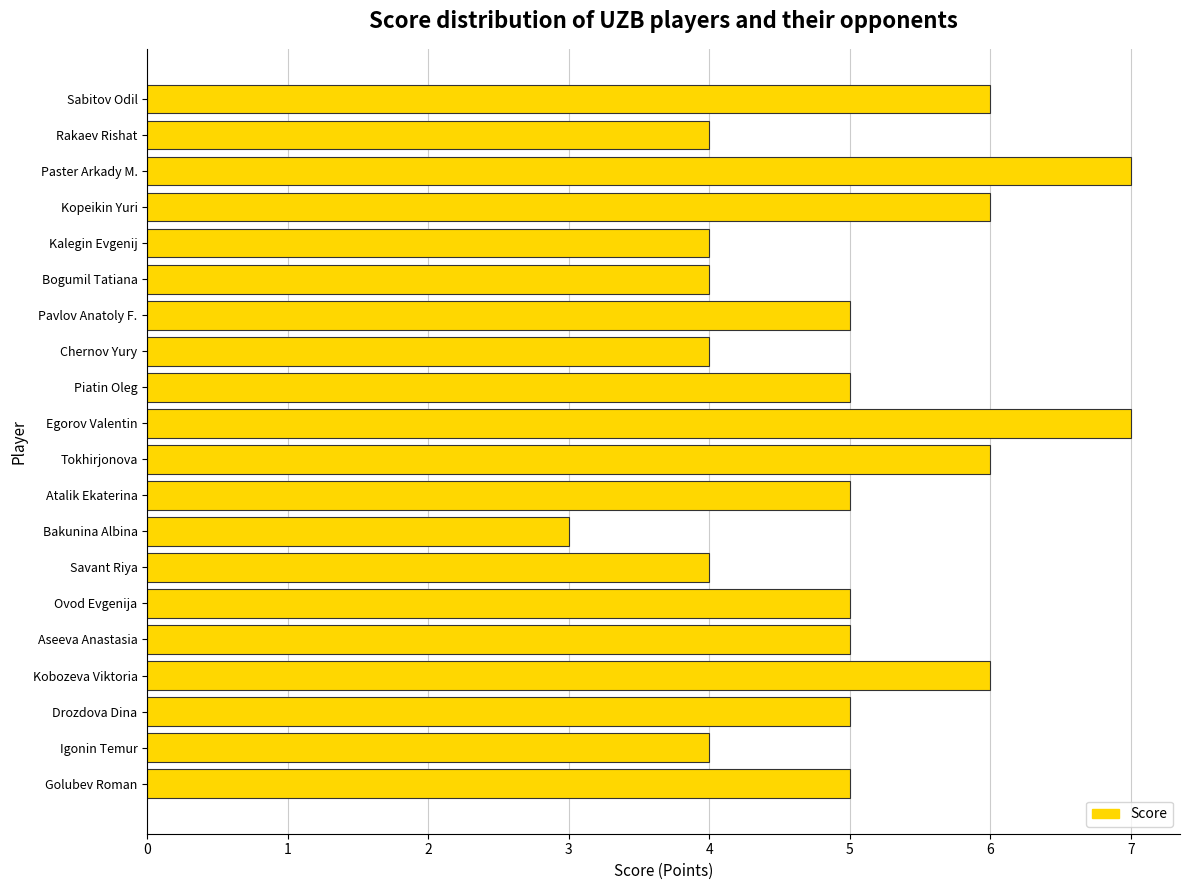

Approximately how many times larger is the value at Kobozeva Viktoria compared to Pavlov Anatoly F.?

1.2